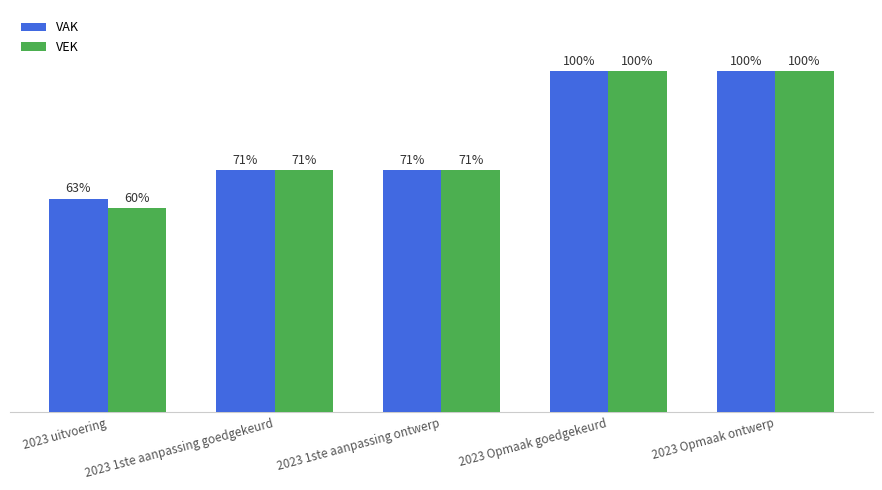

Rank the series at 2023 1ste aanpassing goedgekeurd from highest to lowest value.

VAK, VEK